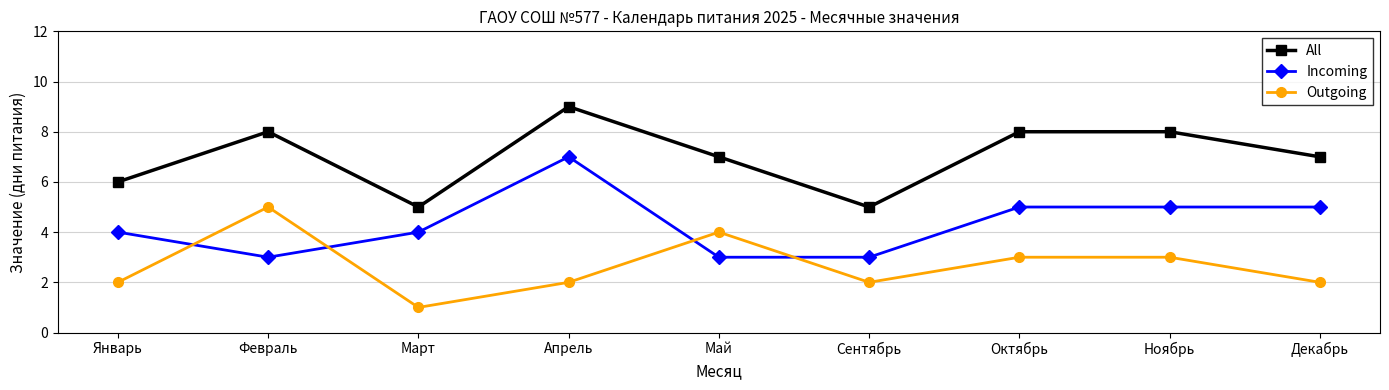

What is the maximum value for All?

9